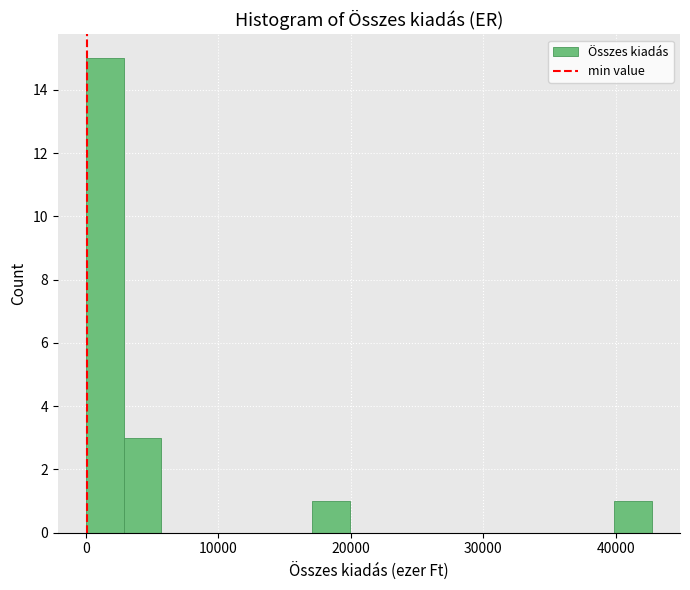

Around what value on the x-axis is the tallest bar? Give the approximate position of its centre, as read against the axis.

1000